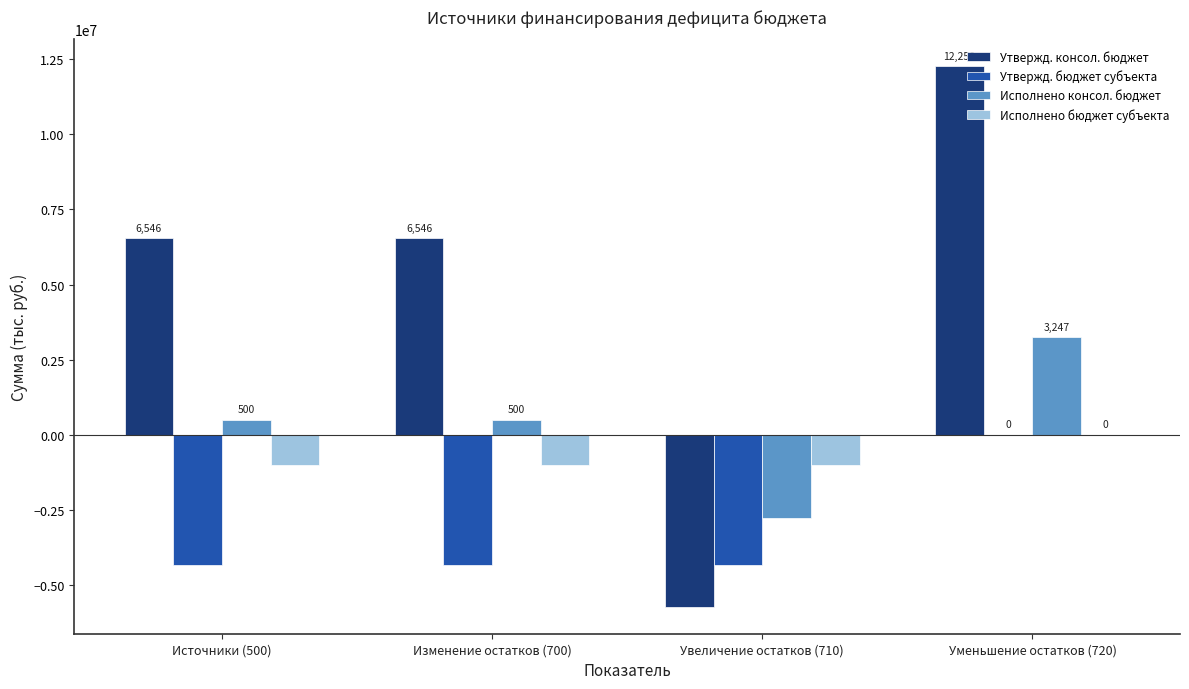

Between Изменение остатков (700) and Источники (500), which is larger?

Изменение остатков (700)